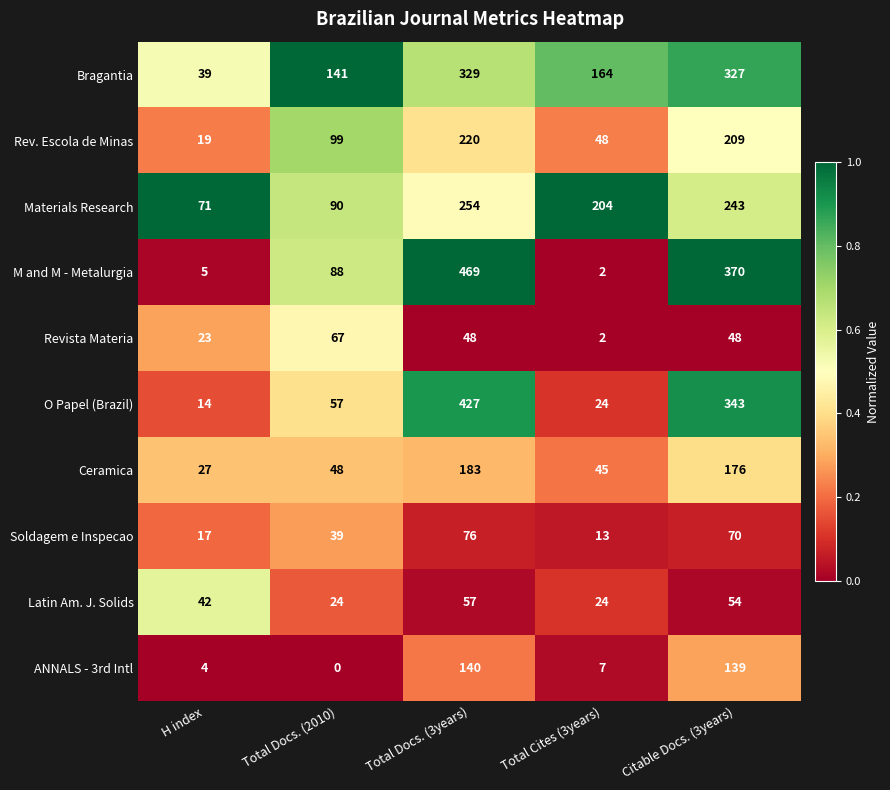

Which series has the largest total across all categories?

Bragantia